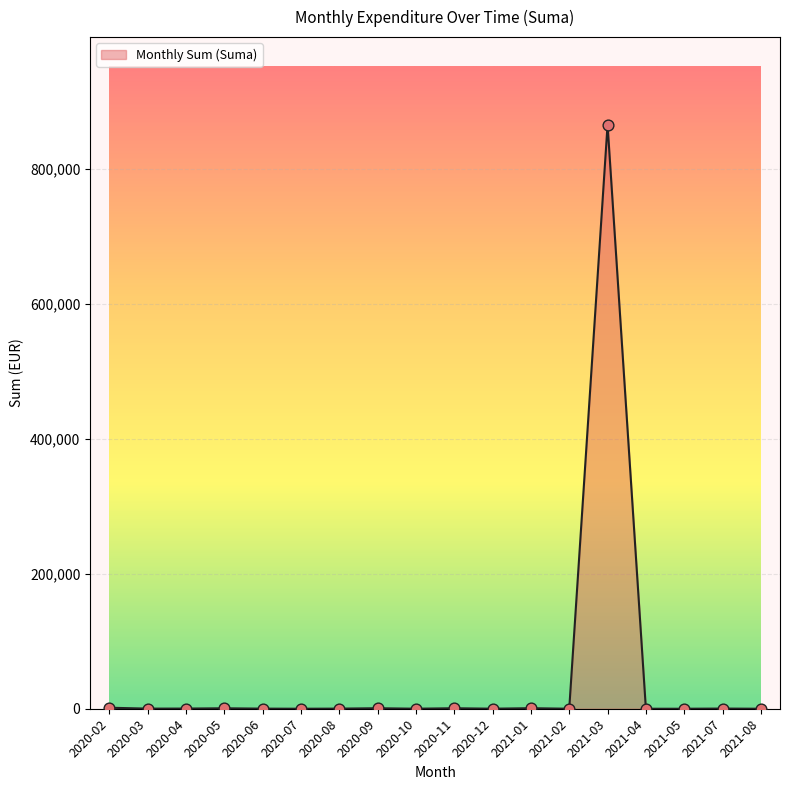

What is the change in value from 2020-03 to 2021-07?

+82.6